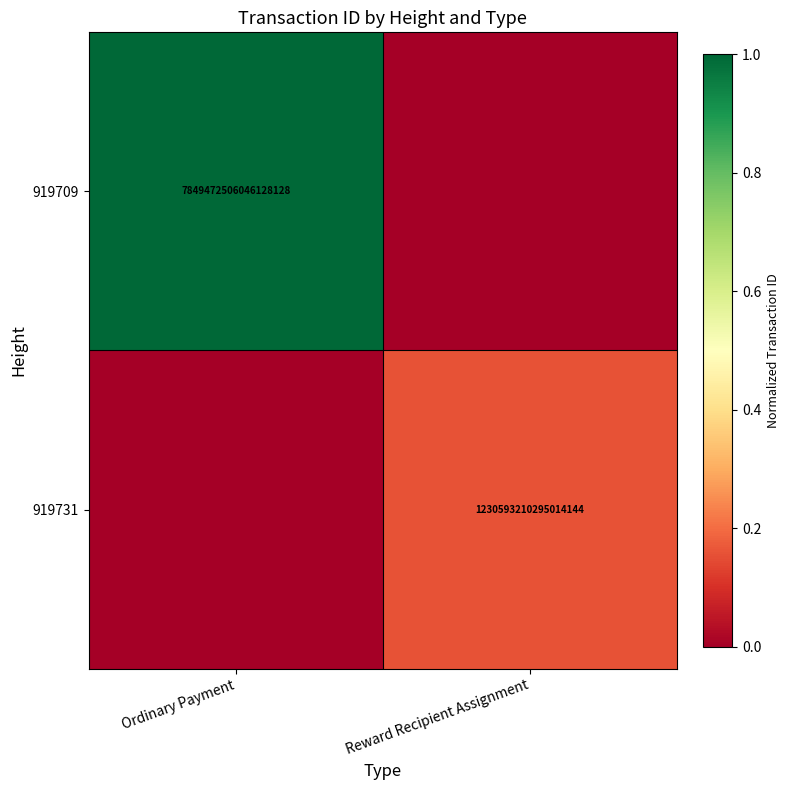

The 919731 series shows 2211262835010952704 at Reward Recipient Assignment. True or false?

False